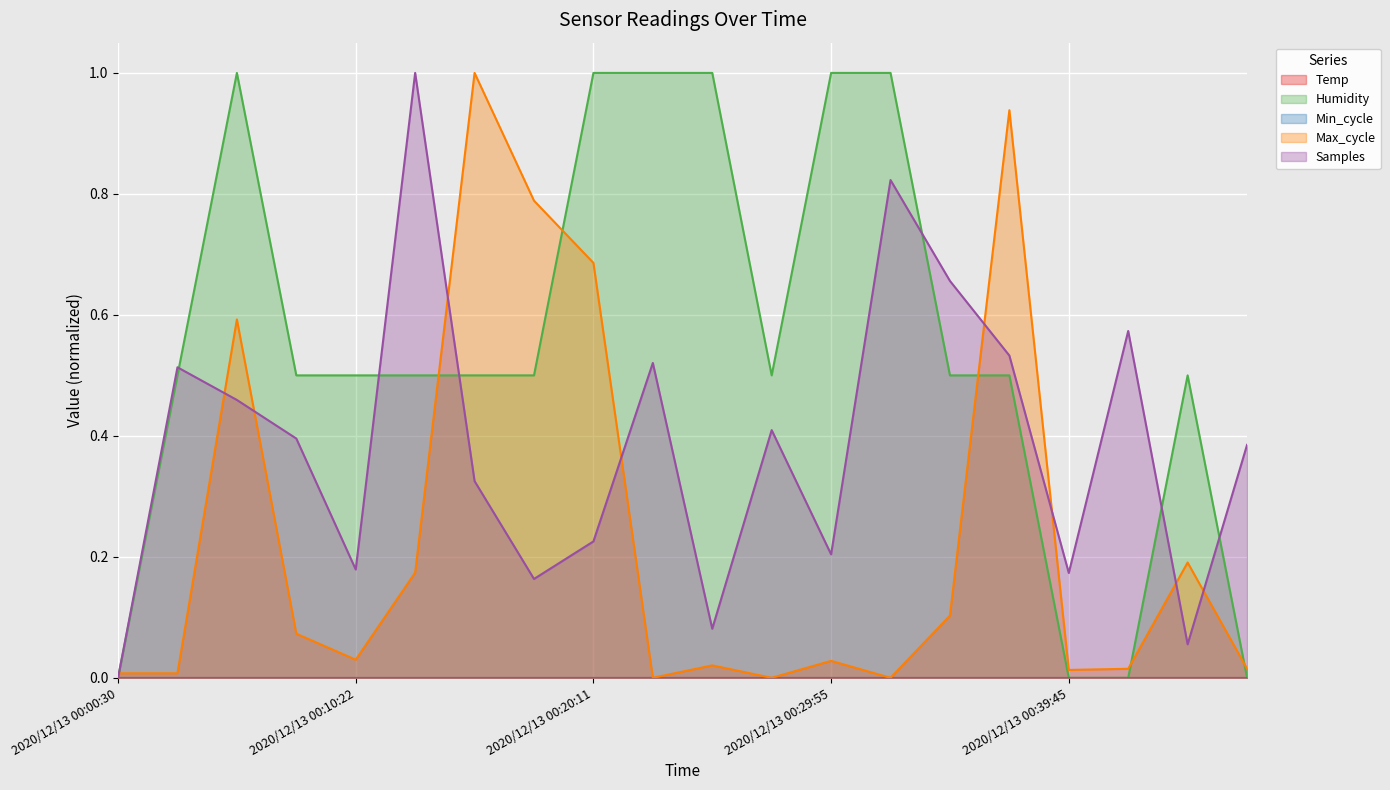

What position from the right is 2020/12/13 00:42:11?

3